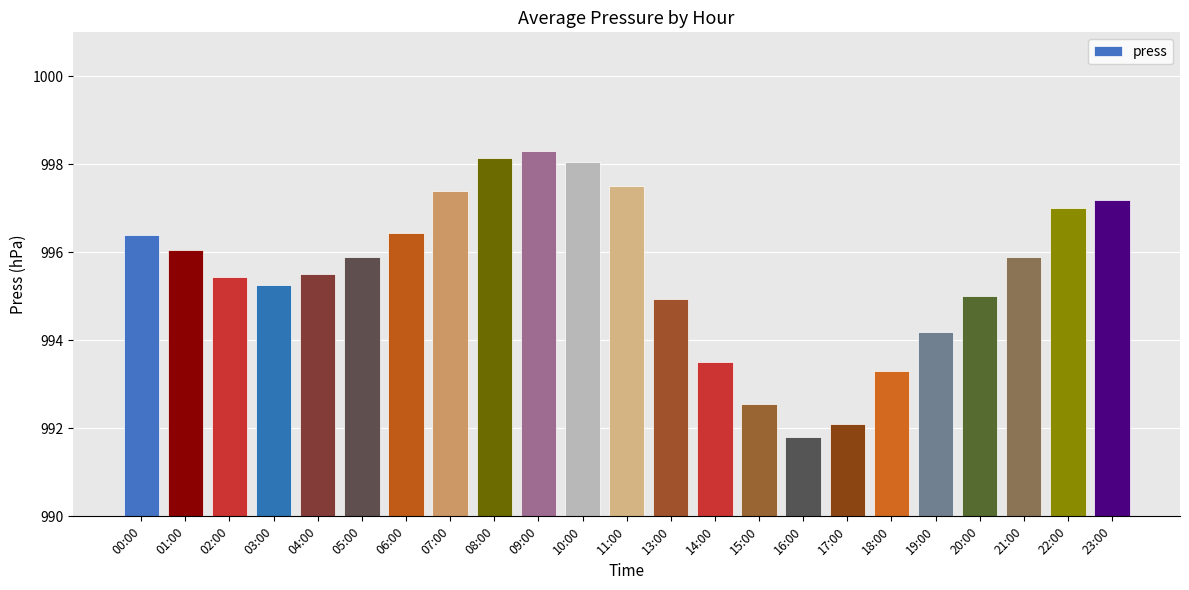

What is the ratio of the value at 23:00 to the value at 11:00?

1.0